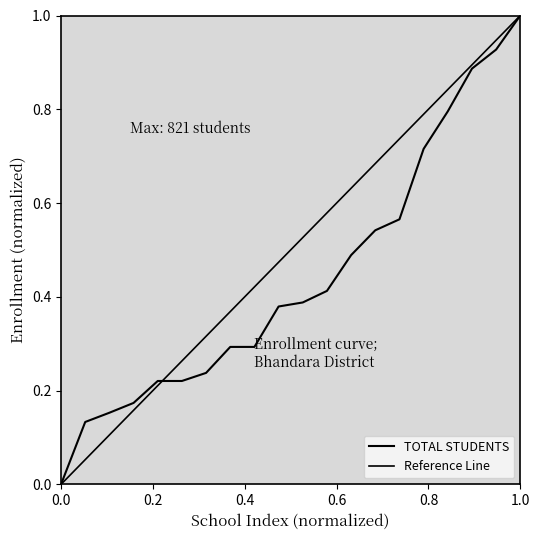

Rank the categories by value from lowest to highest.

1, 2, 3, 4, 5, 6, 7, 8, 9, 10, 11, 12, 13, 14, 15, 16, 17, 18, 19, 20